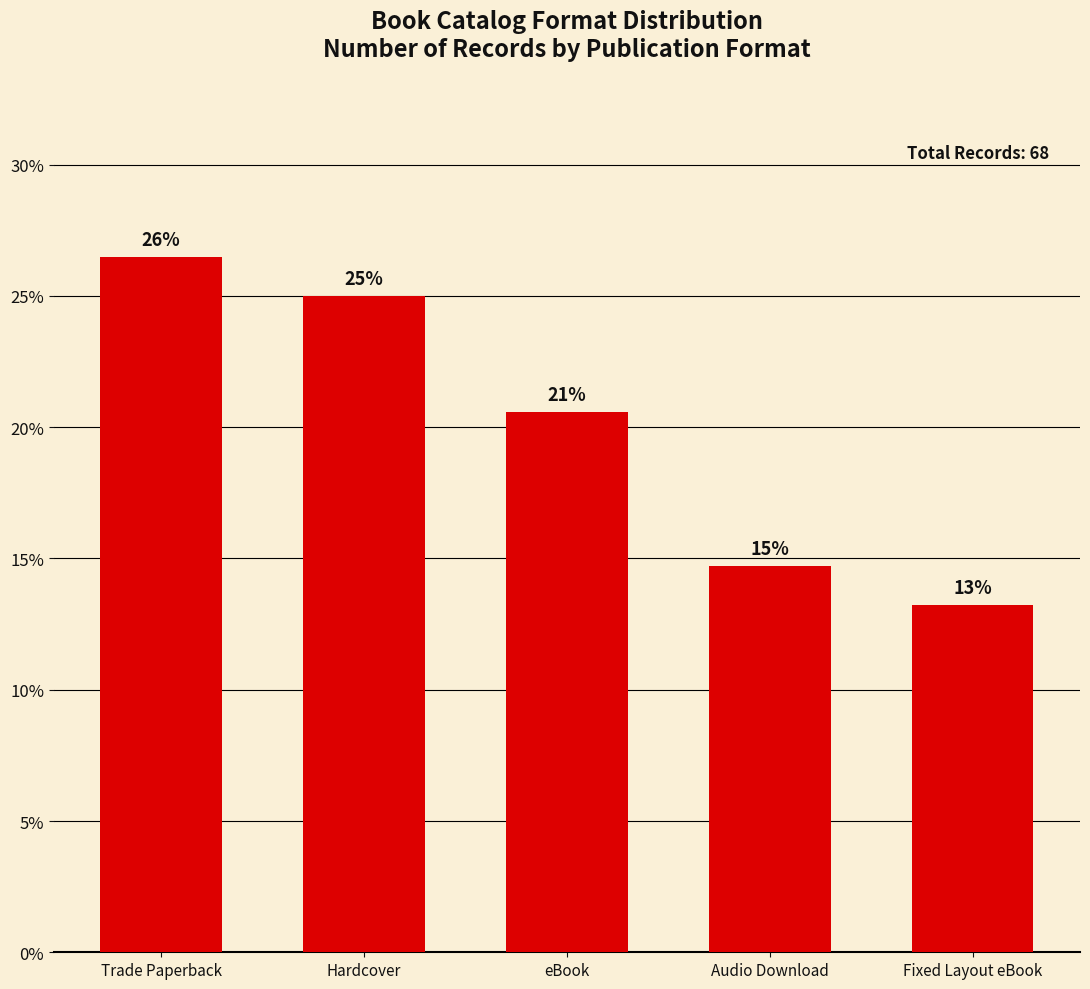

Are the bars horizontal?

No